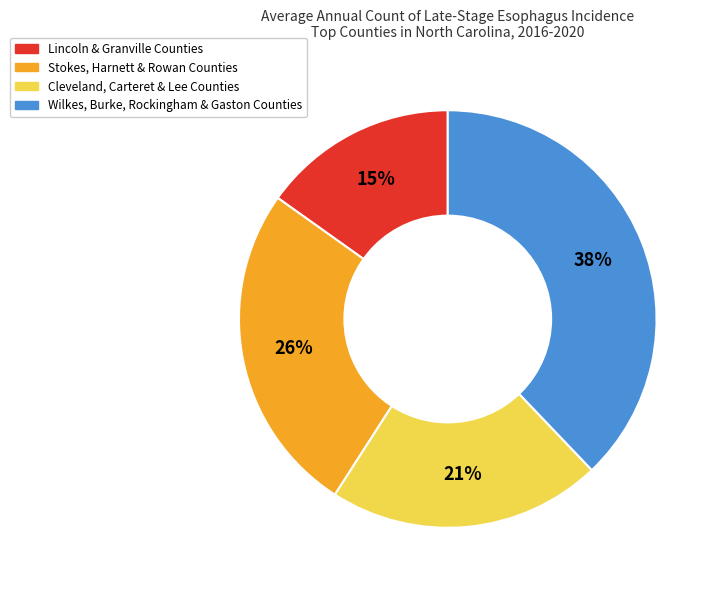

To the nearest percent, what is the combined percentage of Lincoln & Granville Counties and Wilkes, Burke, Rockingham & Gaston Counties?

53%